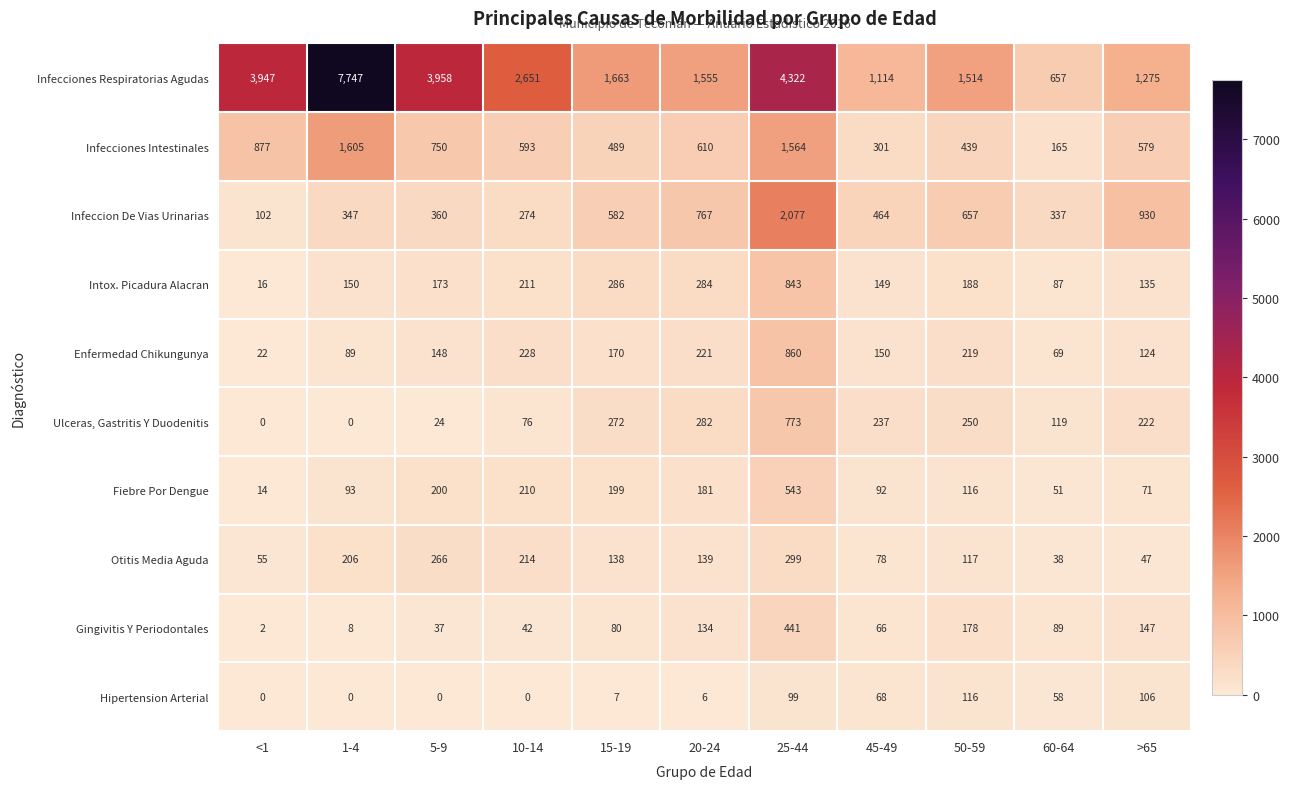

At which category is the sum across all series the highest?

25-44